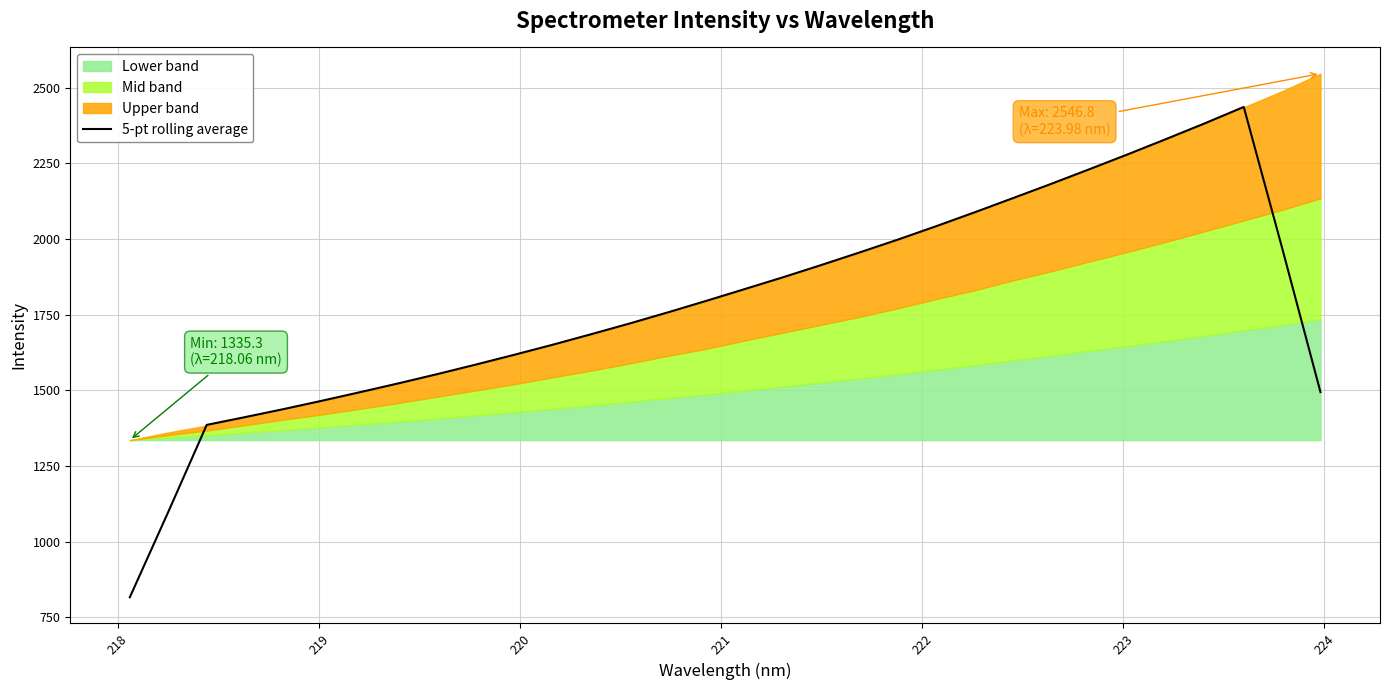

What is the maximum value for 5-pt rolling average?

2436.7